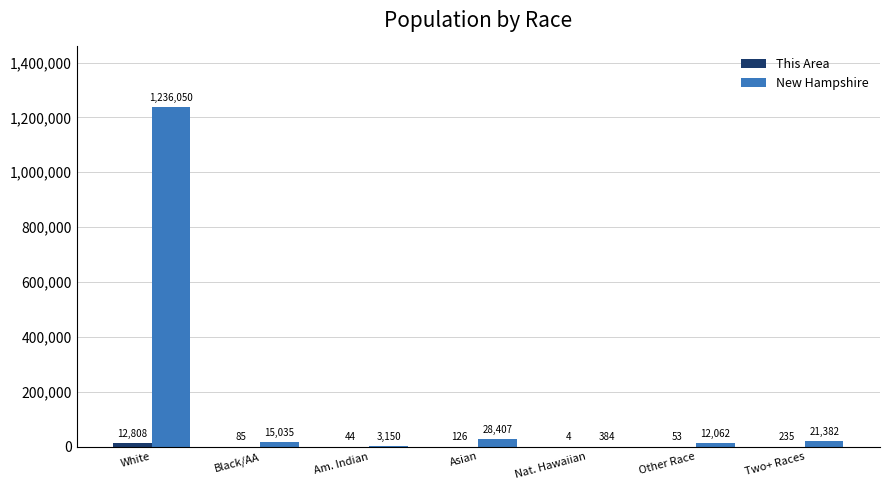

Are the bars grouped side by side (vs. stacked)?

Yes